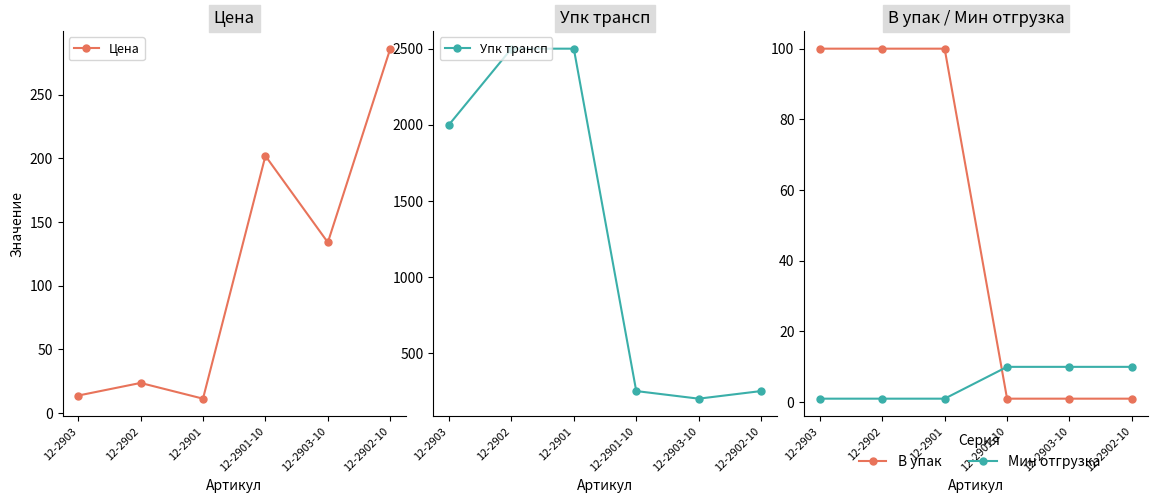

At which category is the sum across all series the highest?

12-2902